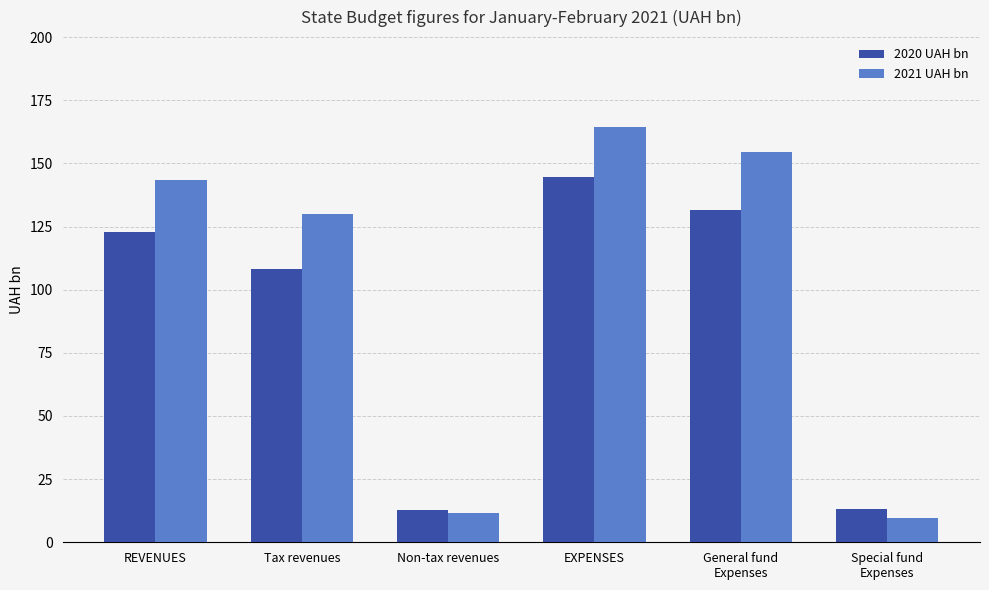

Rank the series by their average value, from lowest to highest.

2020 UAH bn, 2021 UAH bn